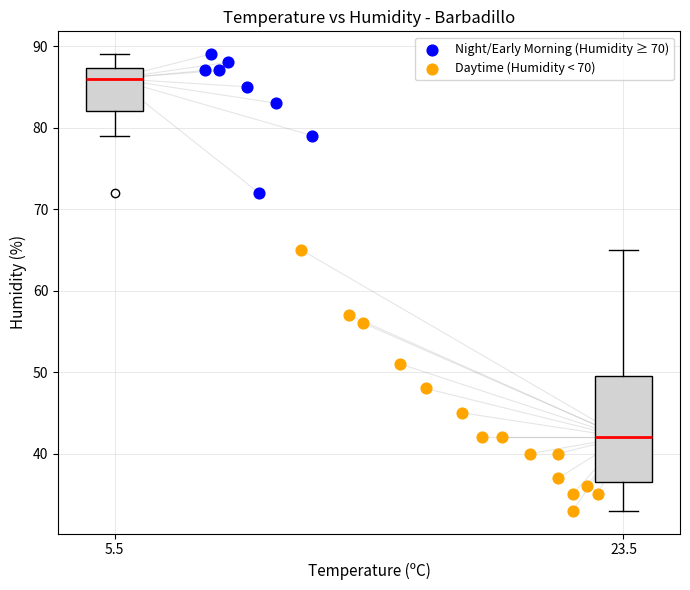

Which series reaches the minimum Y coordinate?

Daytime (Humidity < 70)